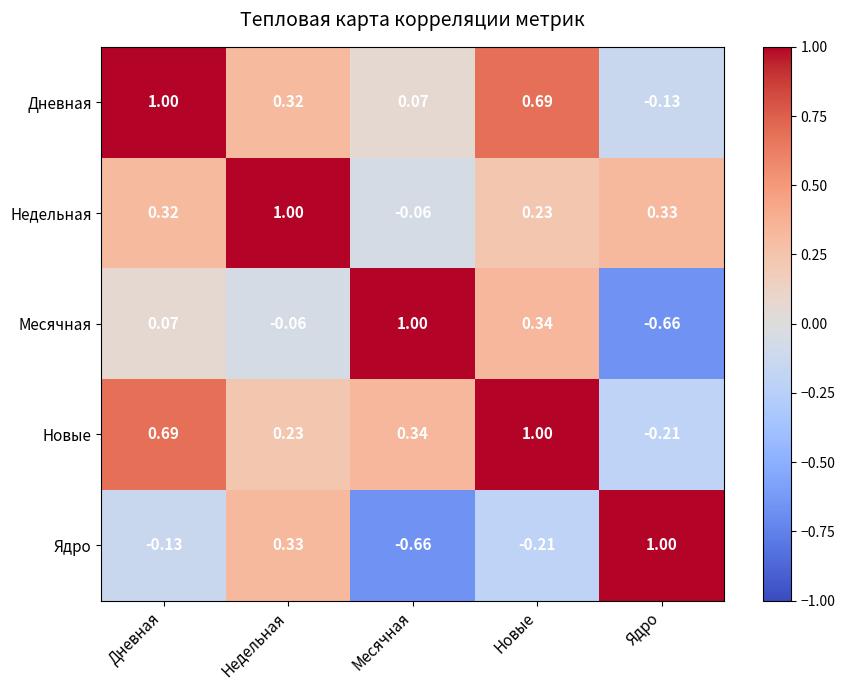

How many data points in Новые are less than 0?

1